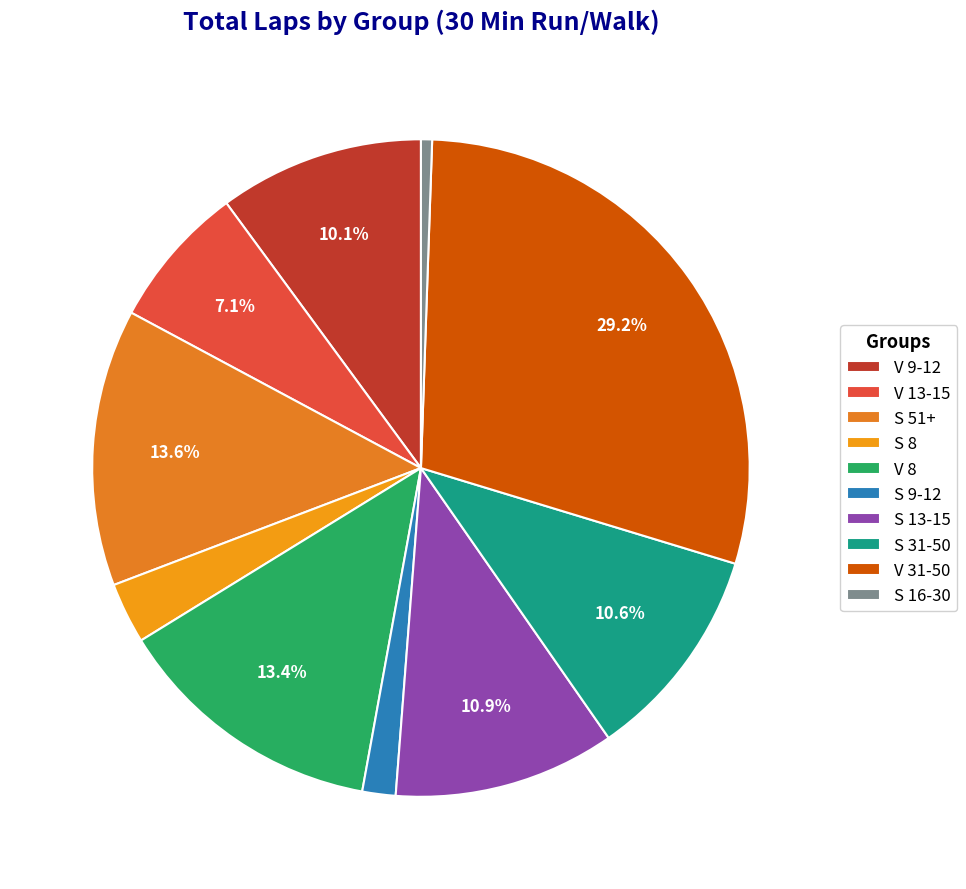

To the nearest percent, what percentage of the pie is V 9-12?

10%